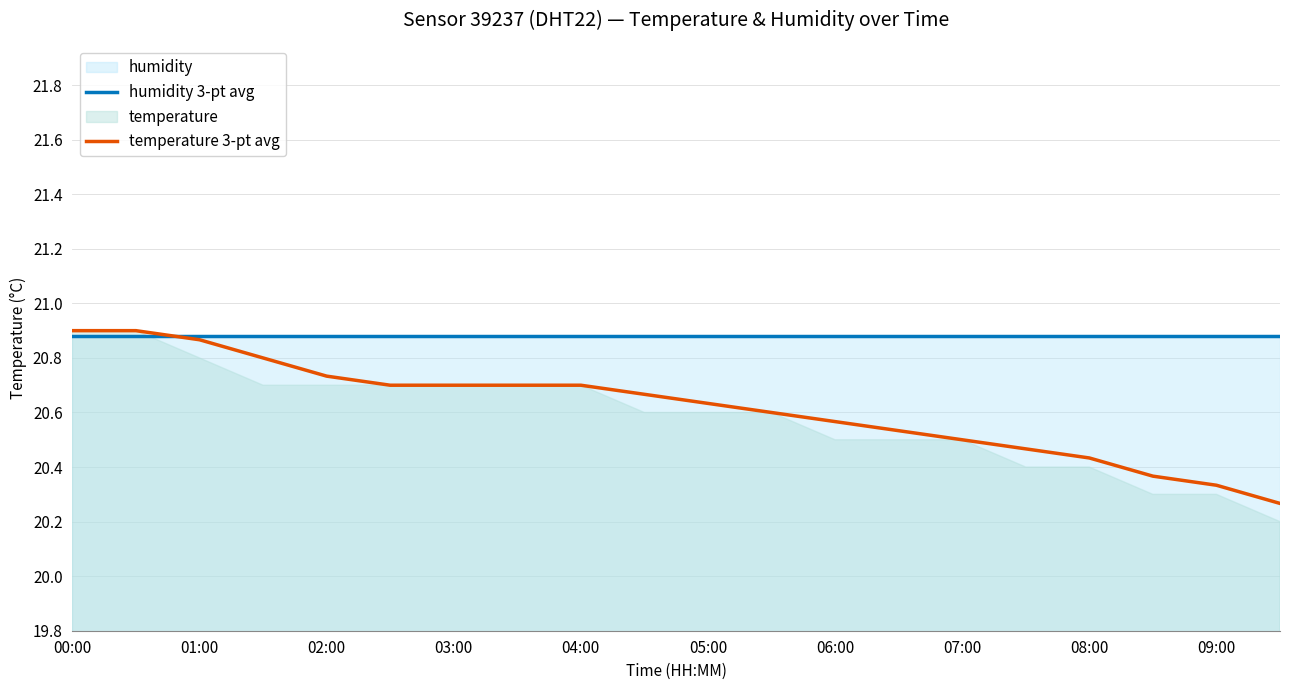

True or false: temperature 3-pt avg and humidity 3-pt avg intersect in this chart.

True